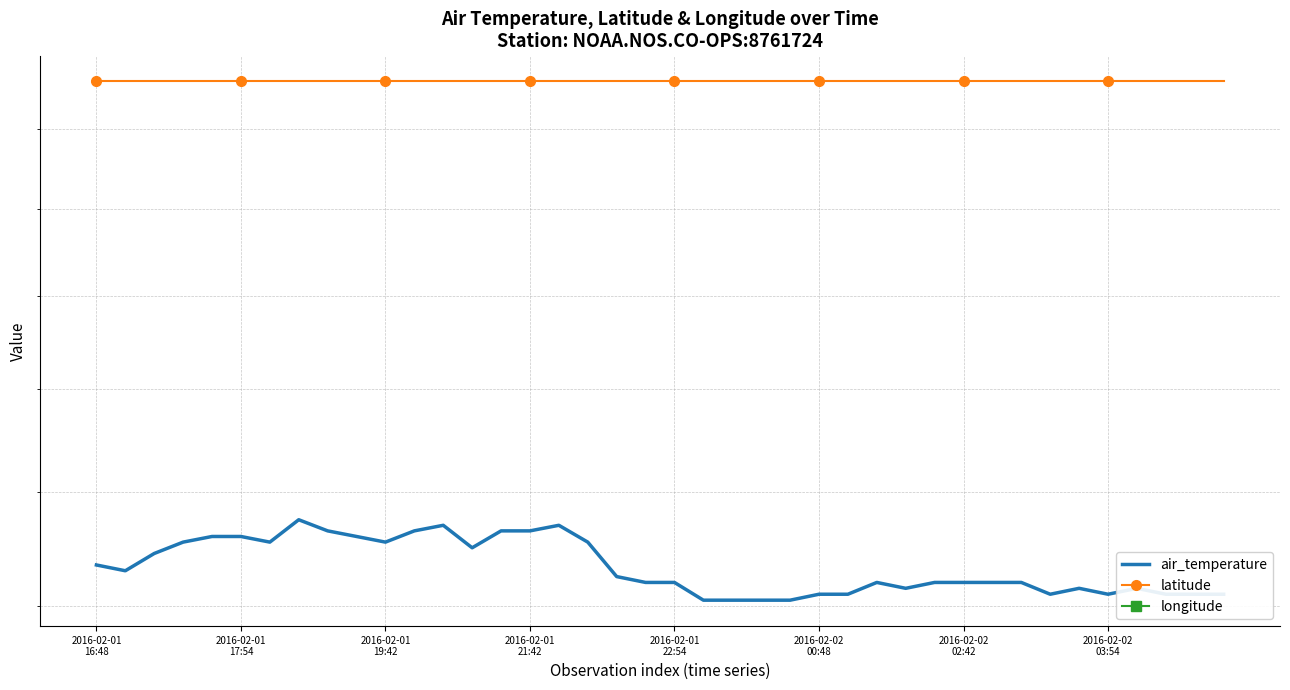

True or false: longitude has a value of -90.0 at 2016-02-01
19:42.

True